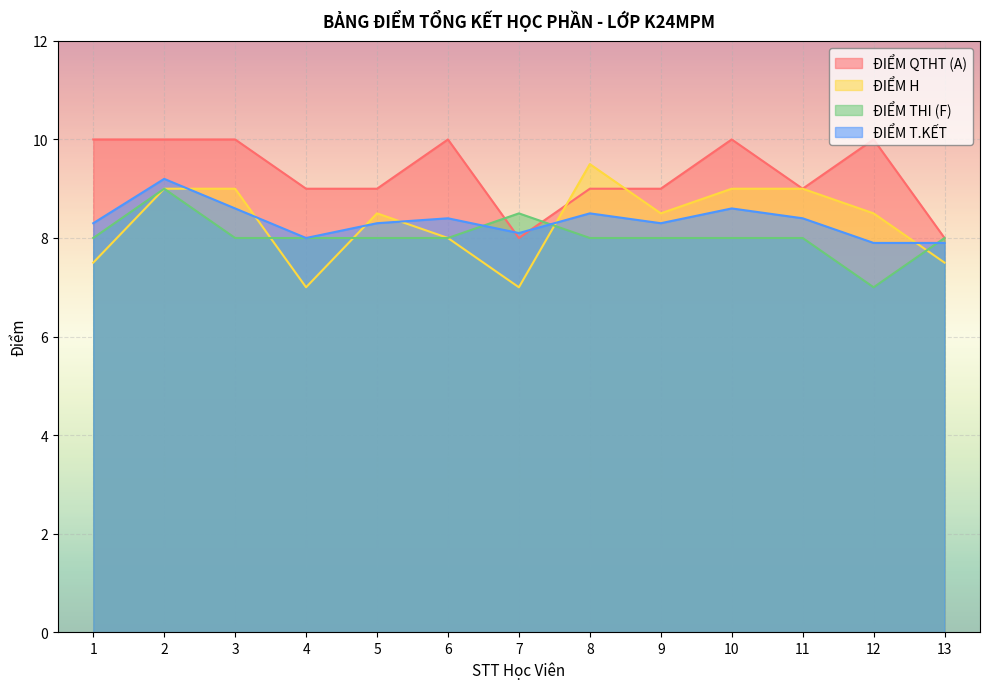

What is the total value across all series at 1?

33.8